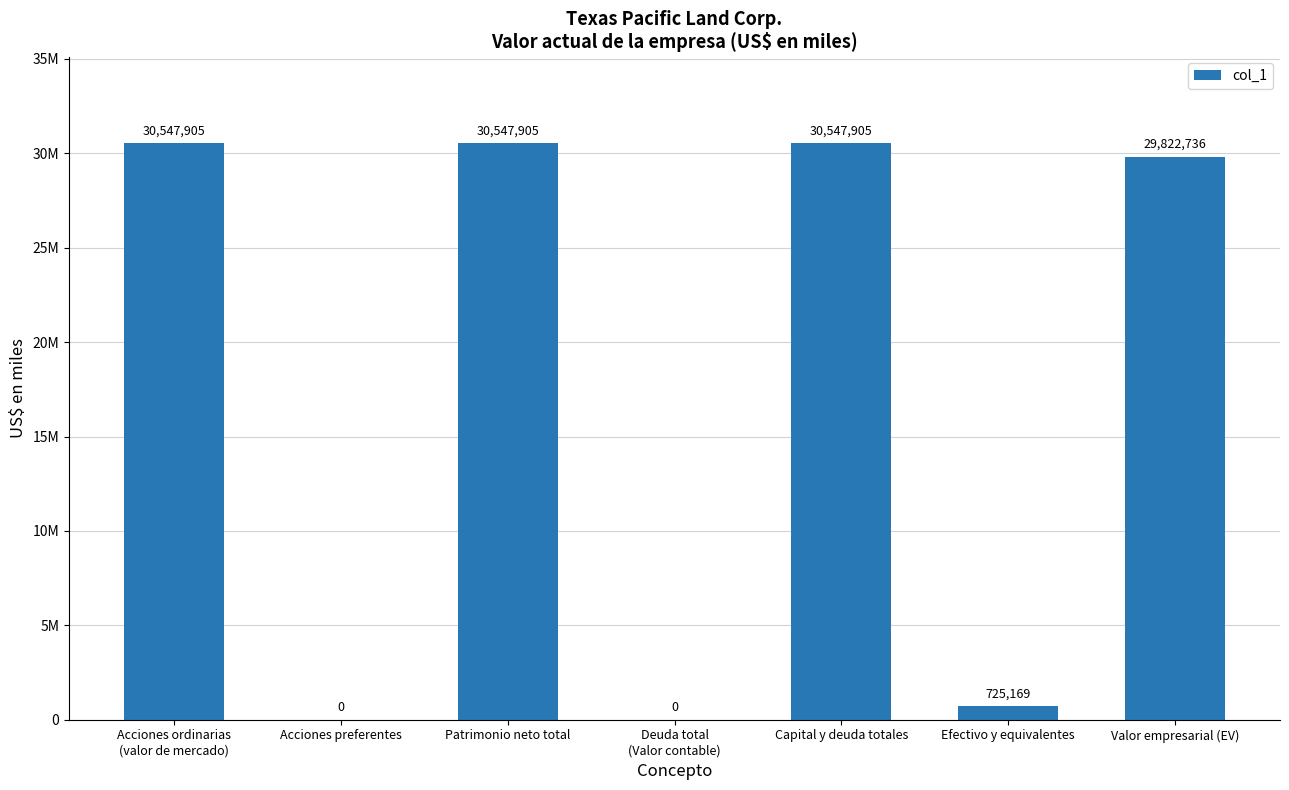

Count the number of values greater than 29822736.

3